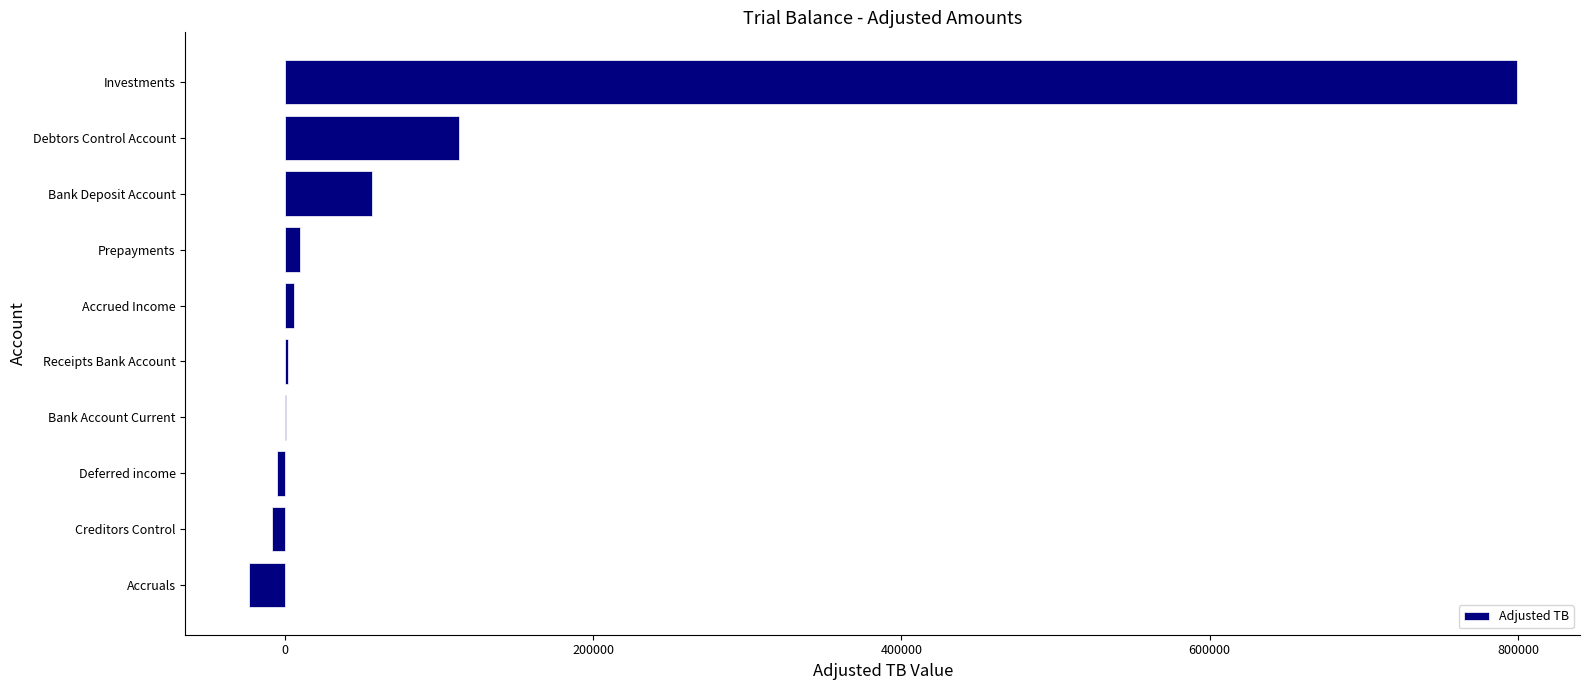

What is the sum of all values?

950926.7